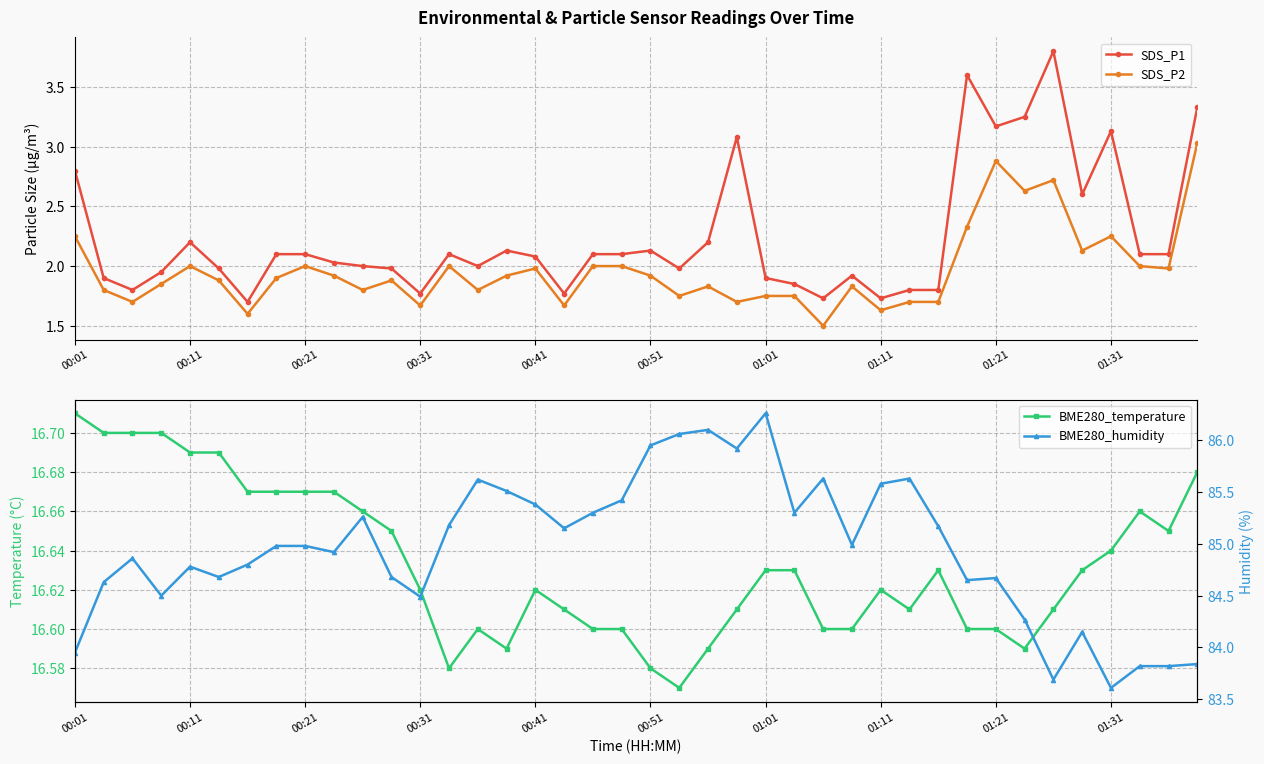

True or false: BME280_humidity and BME280_temperature cross at least once.

False